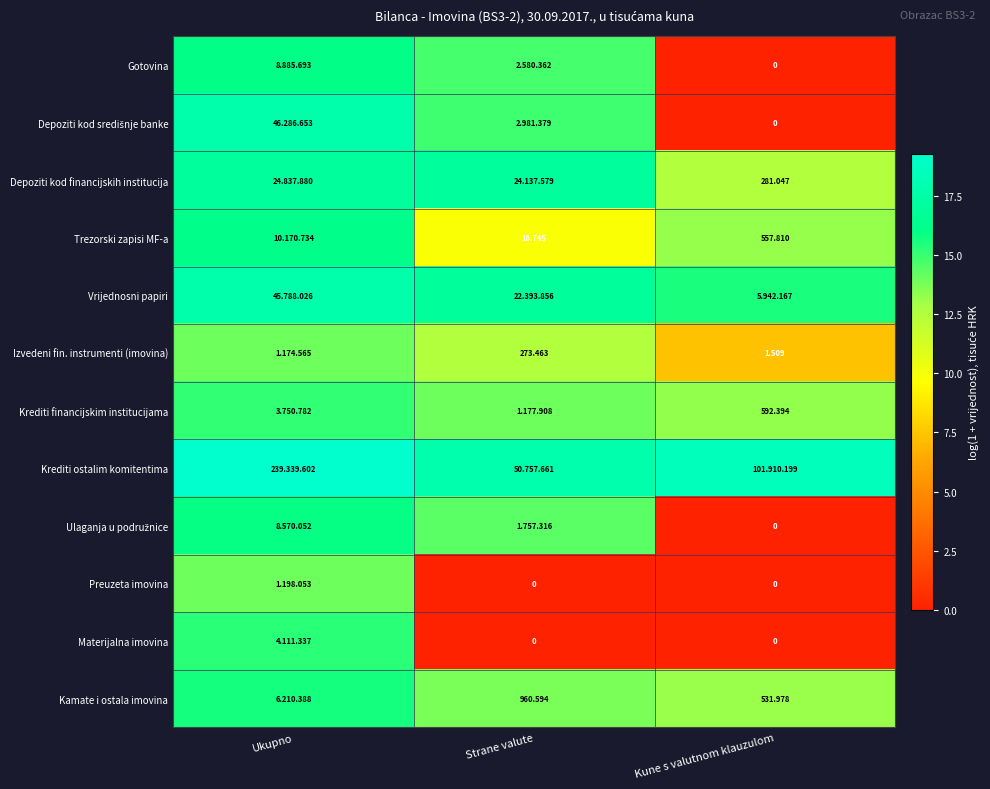

Which category has the lowest value in the Gotovina series?

Kune s valutnom klauzulom